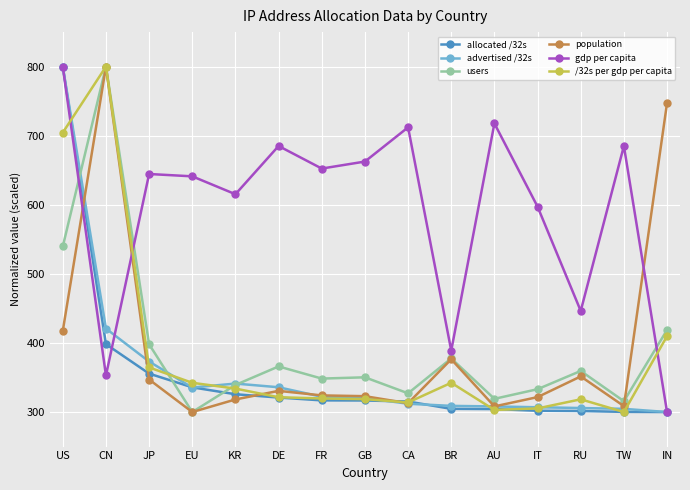

What is the sum of all population values?

5887.1